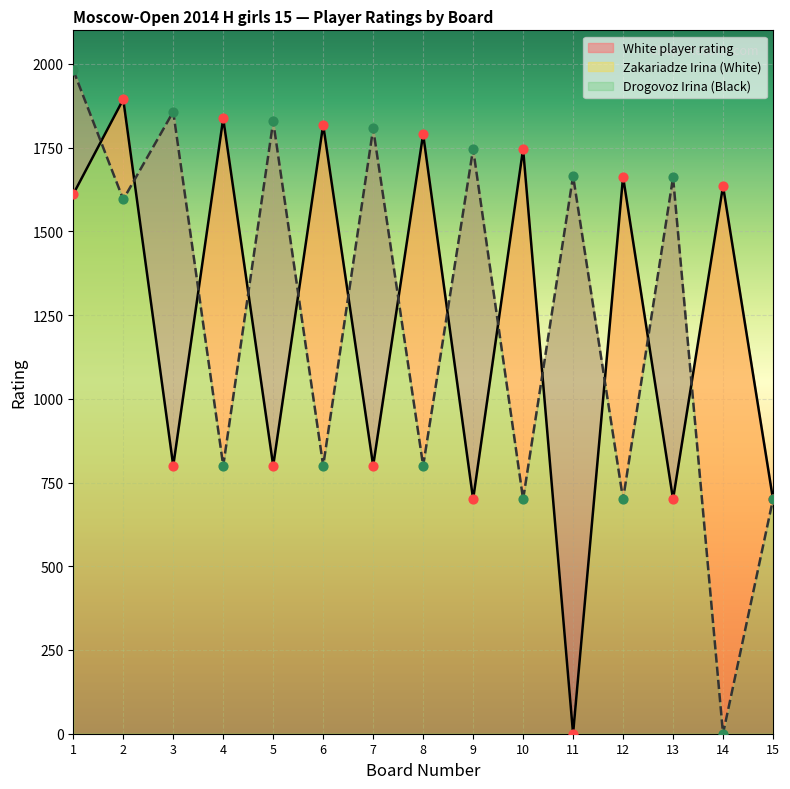

Which series reaches the minimum Y coordinate?

Zakariadze Irina